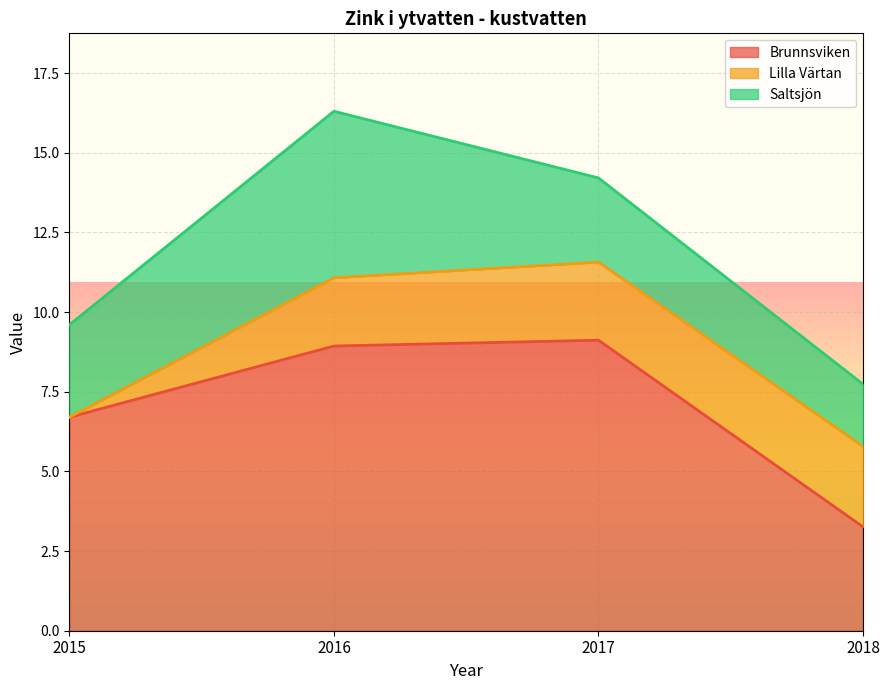

Which category has the highest value in the Saltsjön series?

2016